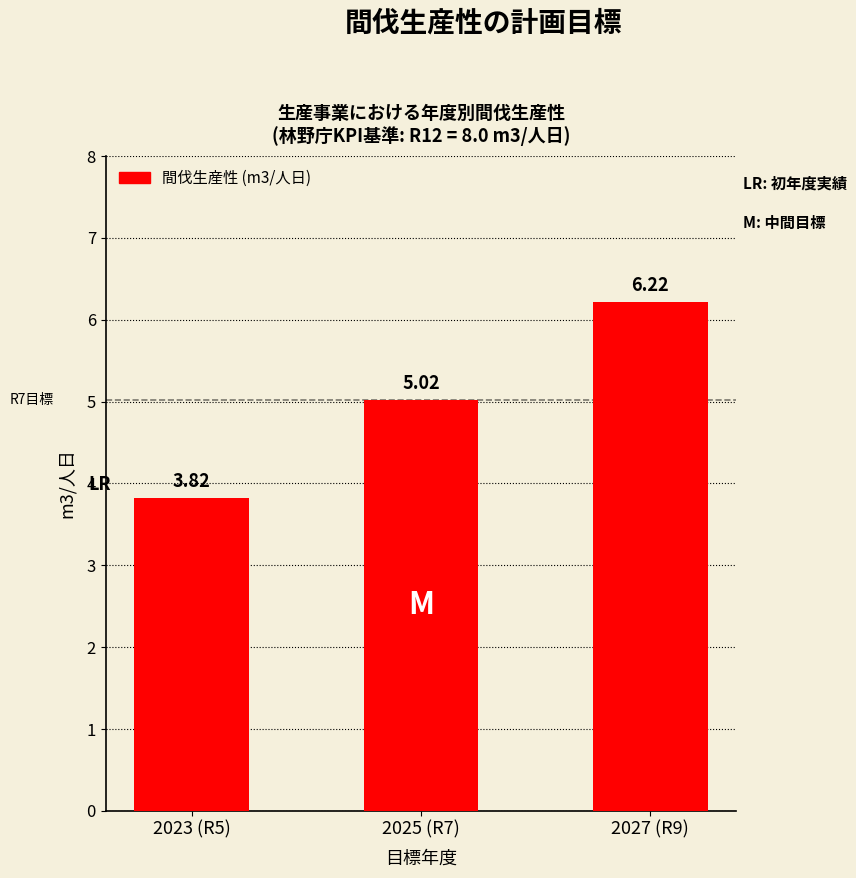

What is the change in value from 2023 (R5) to 2025 (R7)?

+1.2